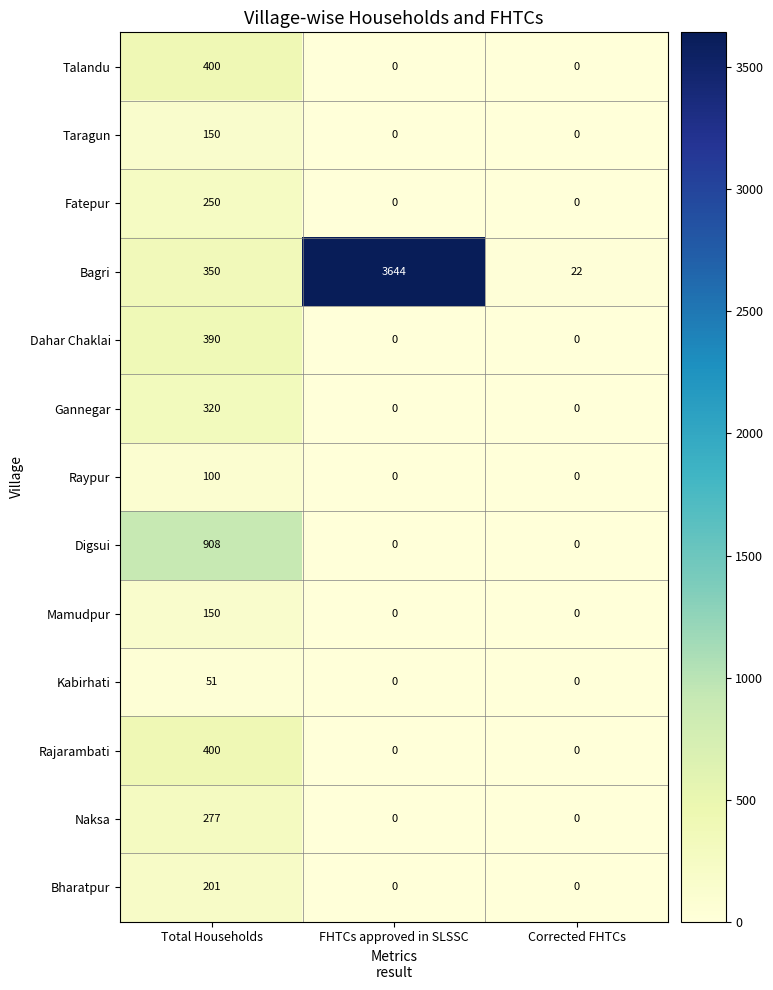

Which series has the widest spread of values?

Bagri